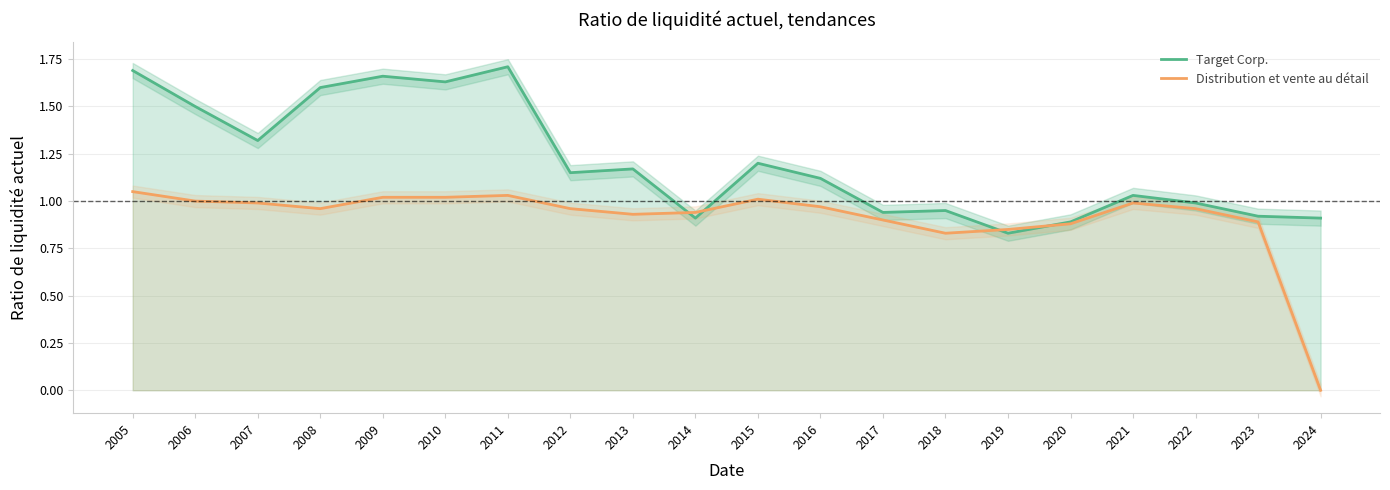

What is the value of the Distribution et vente au détail point at the 17th from the left?

1.0